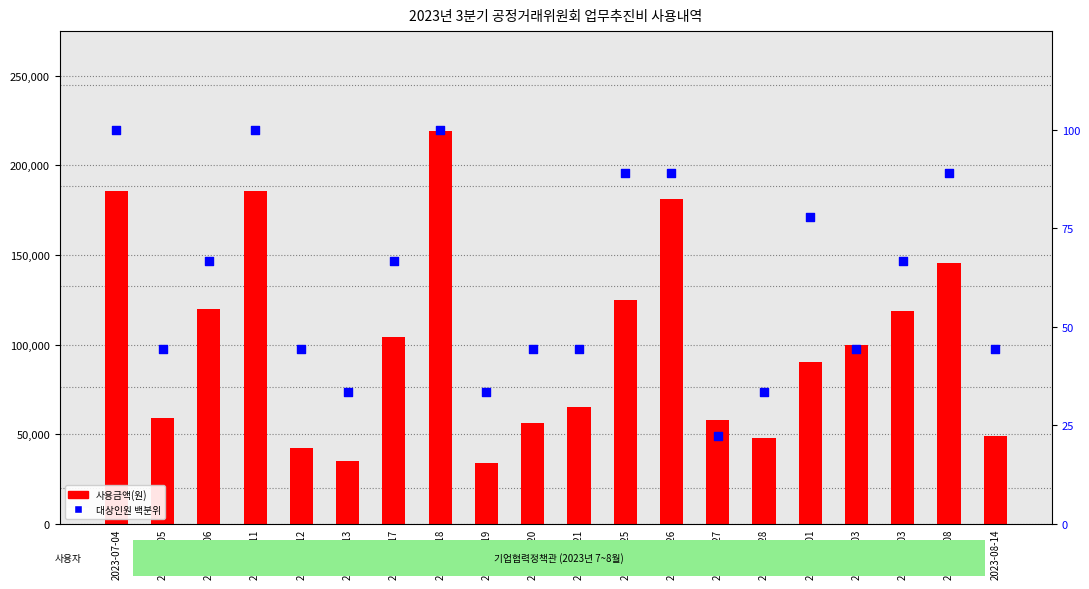

Which series contains the lowest Y value?

대상인원 백분위